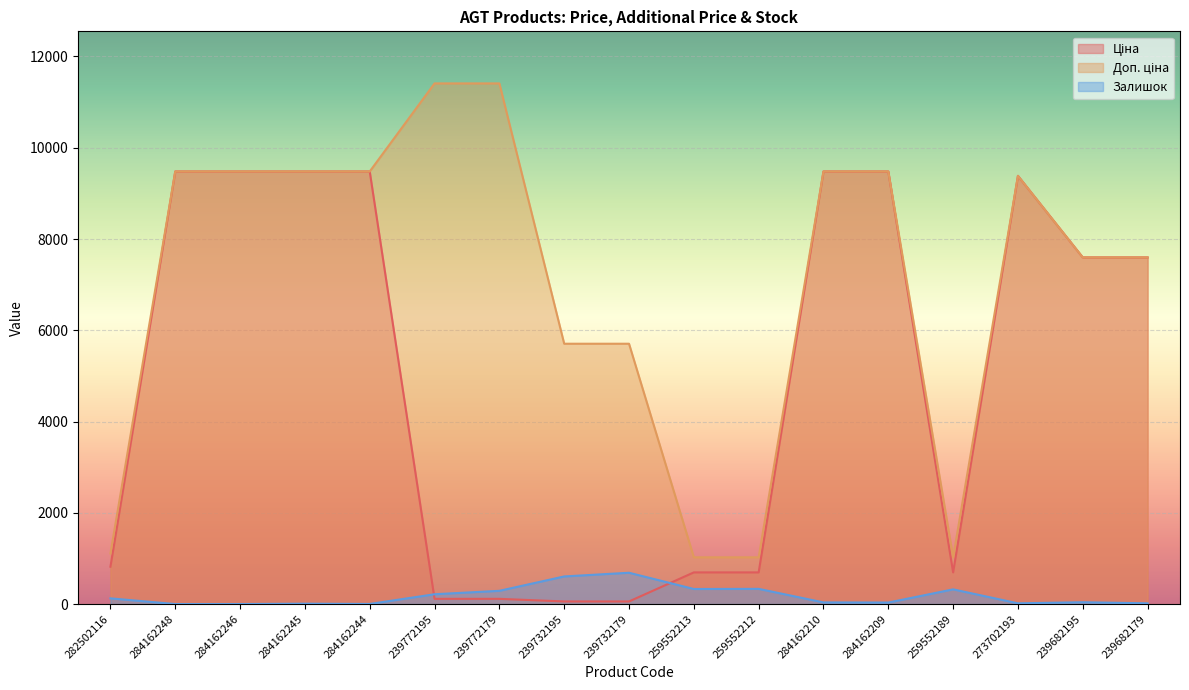

List the labels in order of Ціна value, largest first.

284162248, 284162246, 284162245, 284162244, 284162210, 284162209, 273702193, 239682195, 239682179, 282502116, 259552213, 259552212, 259552189, 239772195, 239772179, 239732195, 239732179